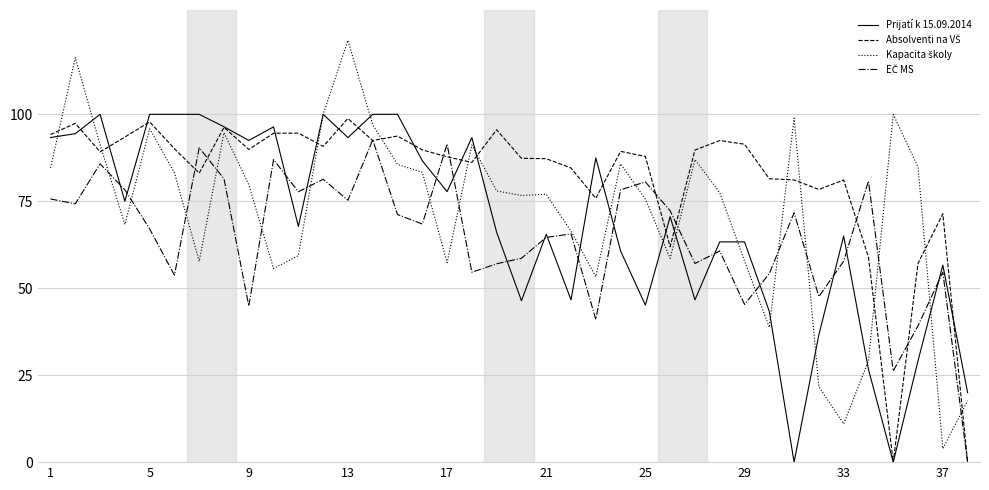

At how many categories does at least one series exceed 30?

37